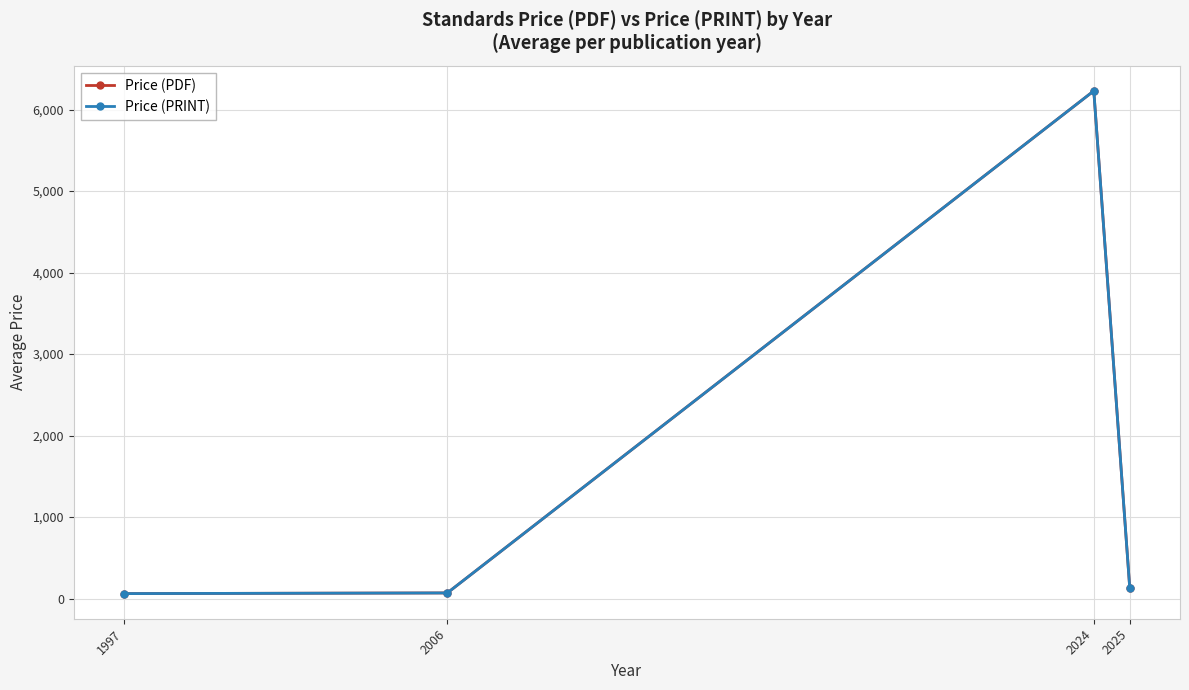

Reading left to right, transcribe all the data shown in this chart.

Price (PDF): 1997=61.0	2006=69.0	2024=6229.7	2025=134.8
Price (PRINT): 1997=61.0	2006=69.0	2024=6229.7	2025=134.8